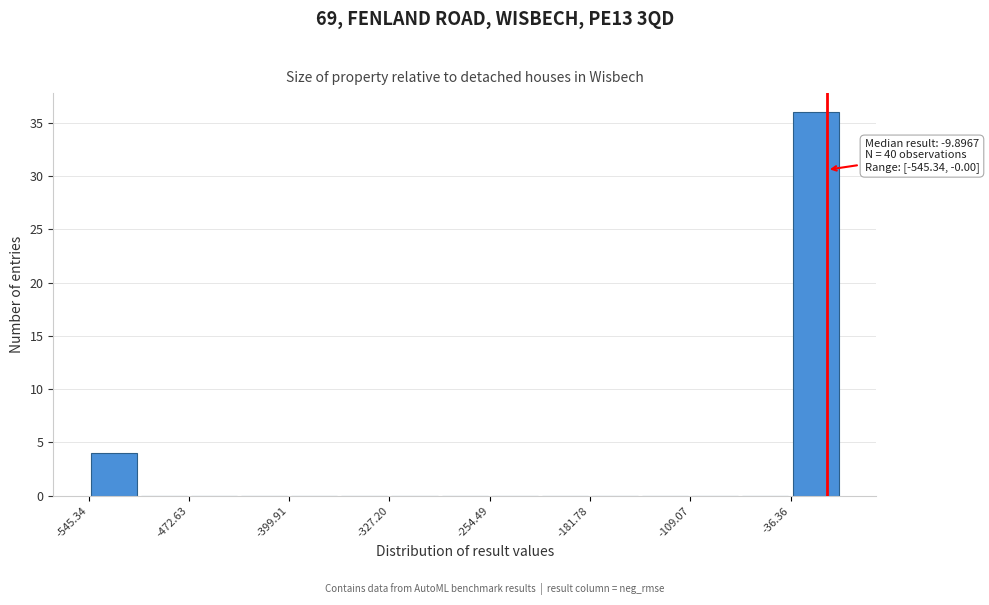

Around what value on the x-axis is the tallest bar? Give the approximate position of its centre, as read against the axis.

-20